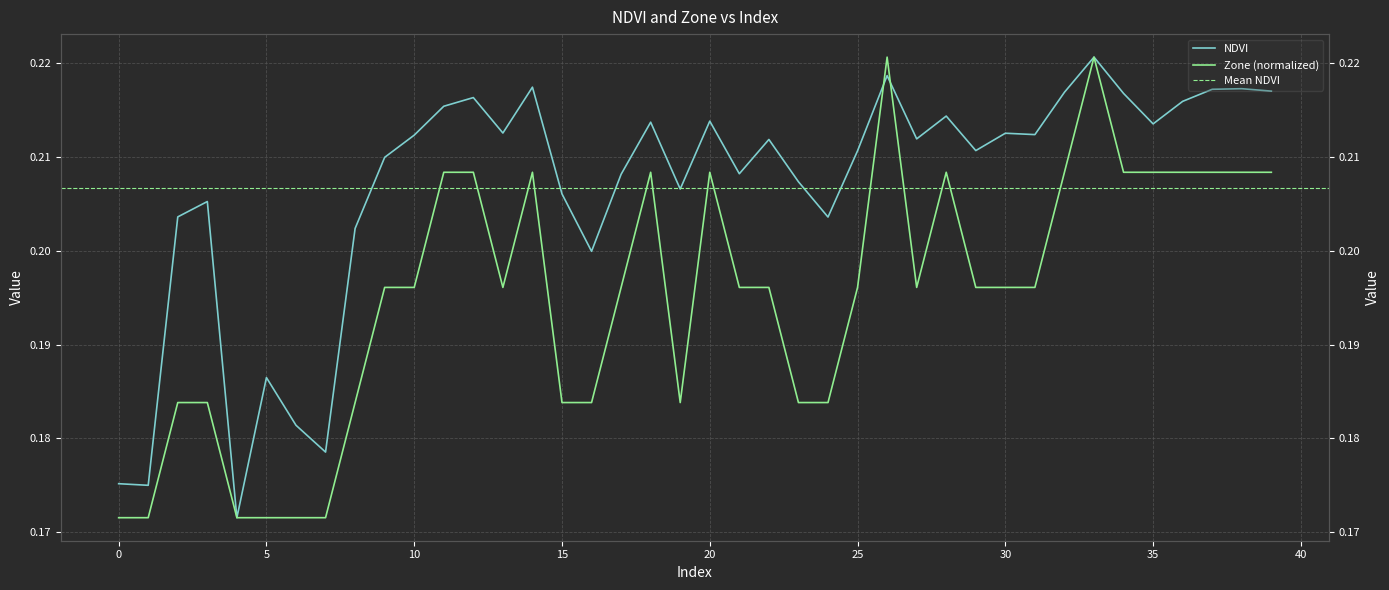

The value of Zone at 14 is 0.2. True or false?

True